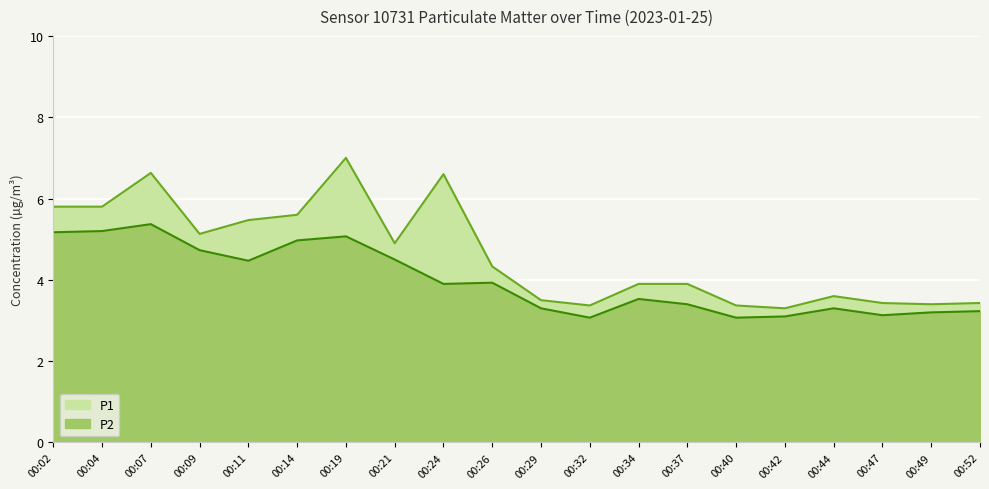

The P1 series shows 3.4 at 00:40. True or false?

True